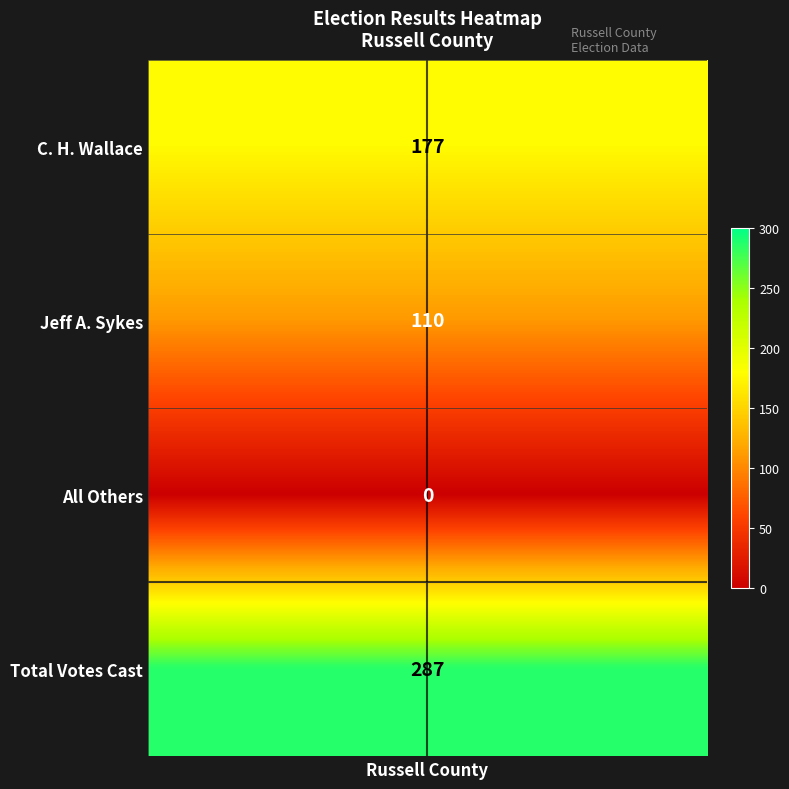

What is the average value?

144